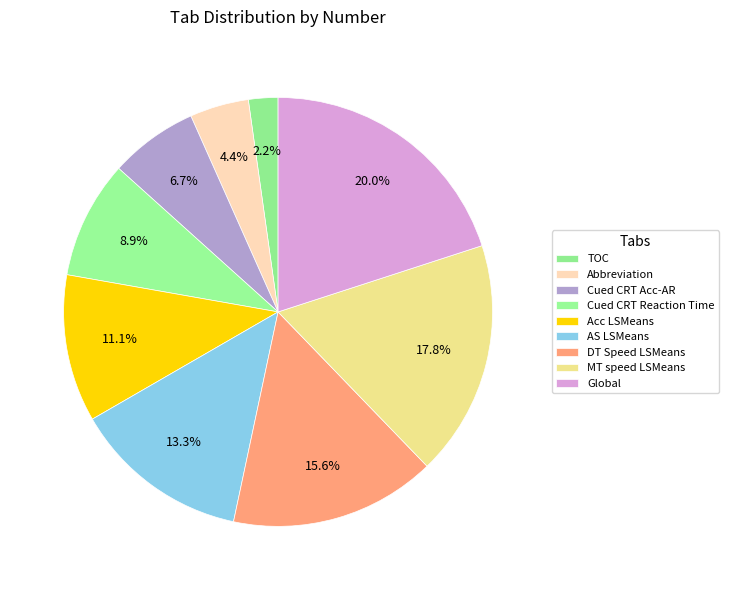

Which slice is the largest?

Global